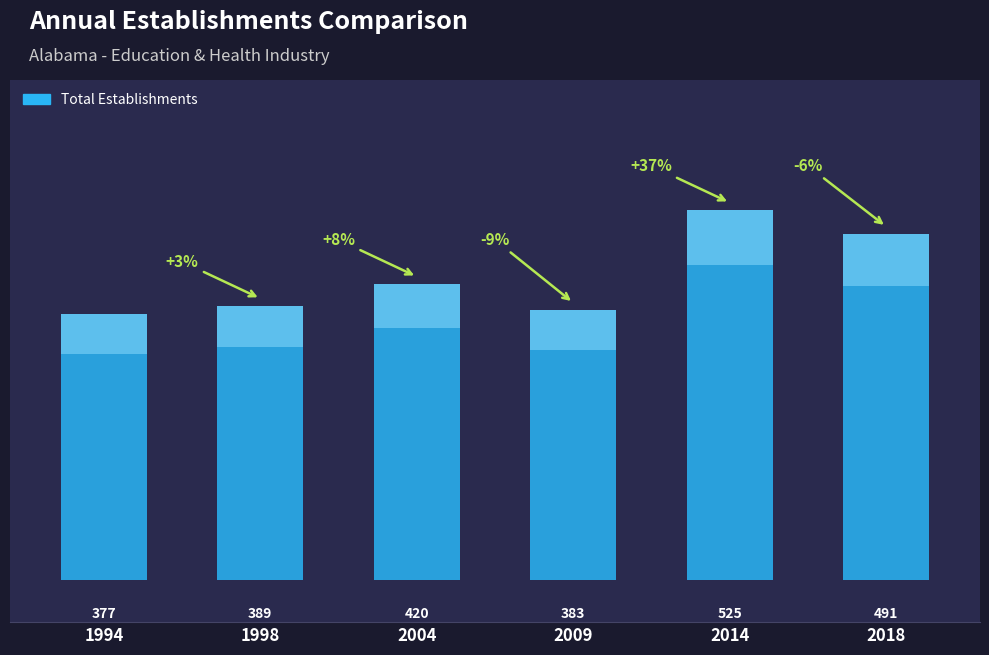

What value does the data have at 2009, to the nearest 5?

385